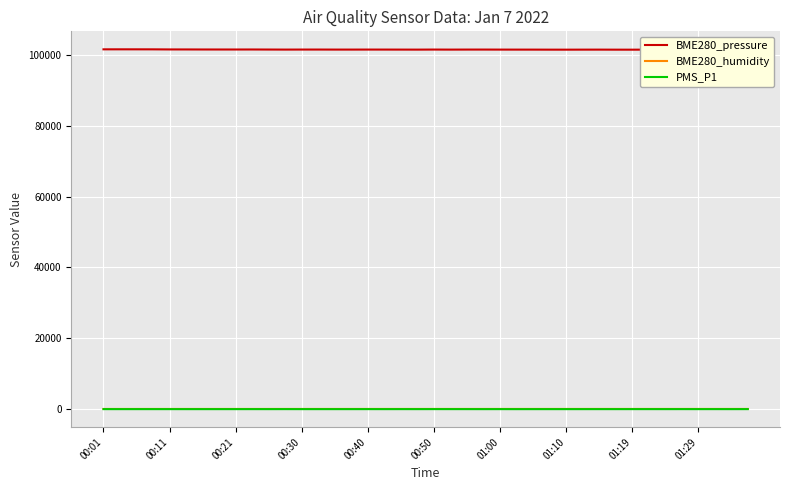

True or false: BME280_pressure and BME280_humidity intersect in this chart.

False